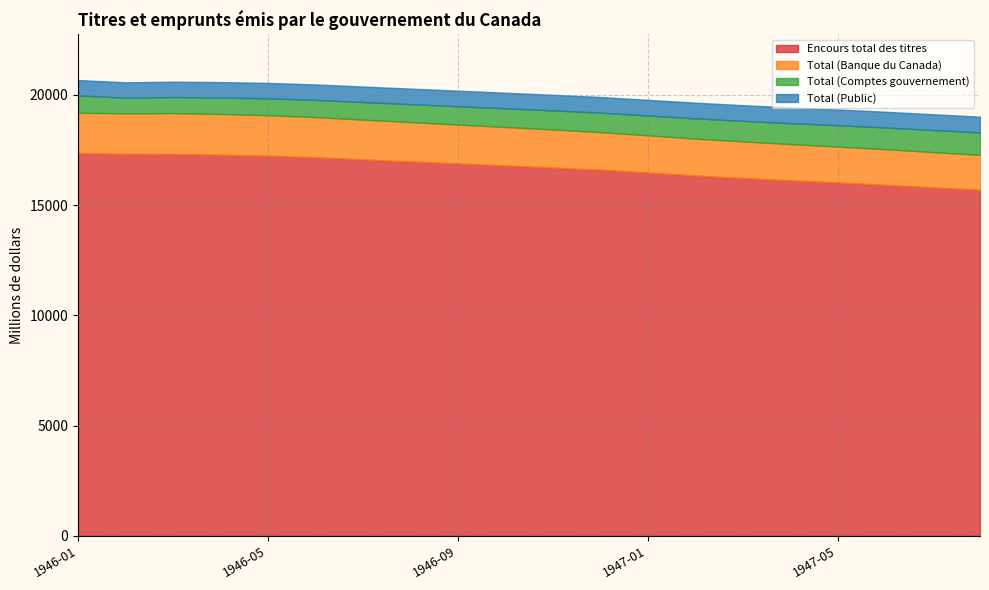

What position from the left is 1947-06?

18